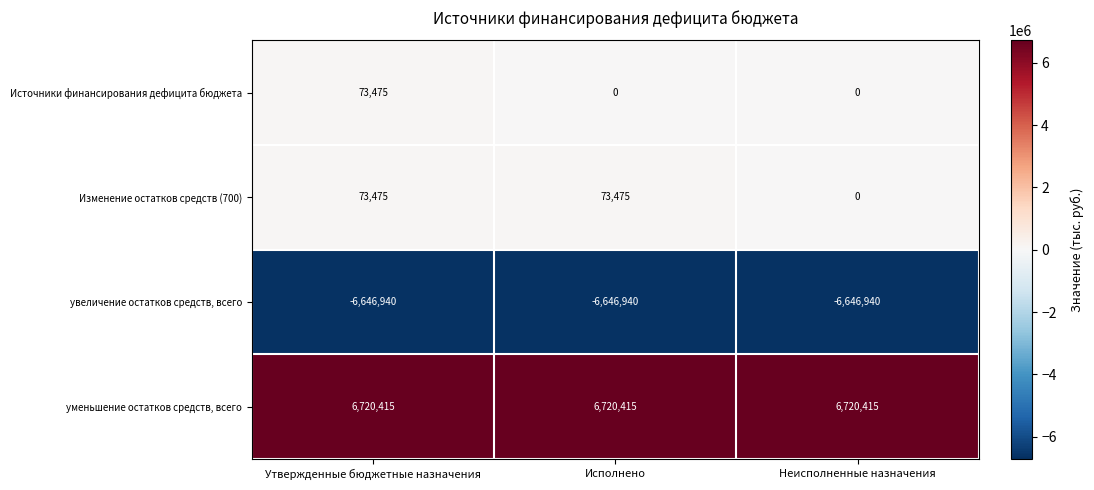

Which series changed the most between Утвержденные бюджетные назначения and Исполнено?

Источники финансирования дефицита бюджета